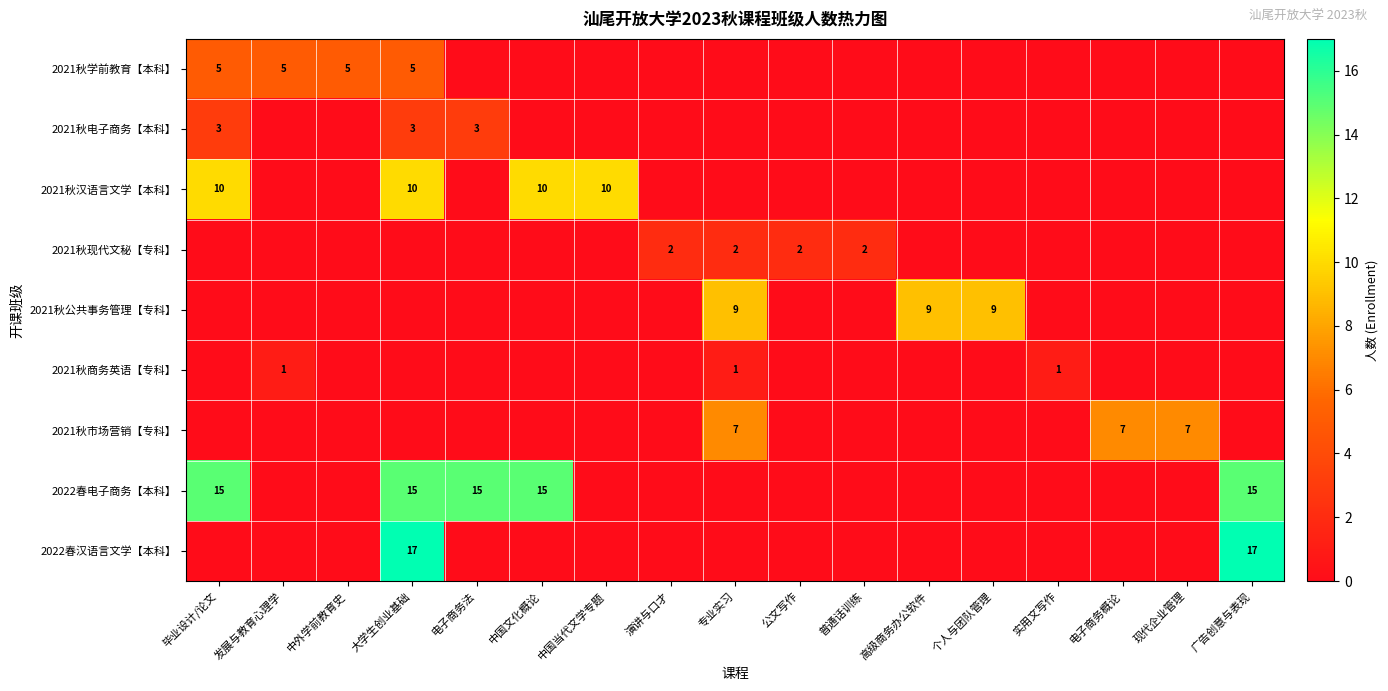

Count the number of categories in the chart.

17